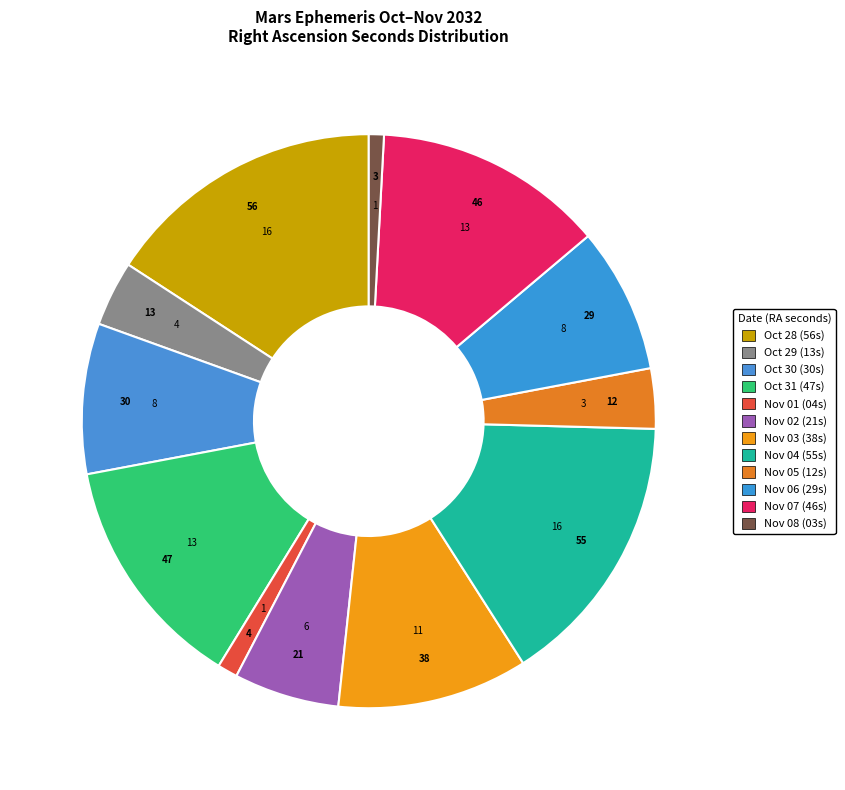

What is the change in value from Oct 28 to Nov 04?

-1